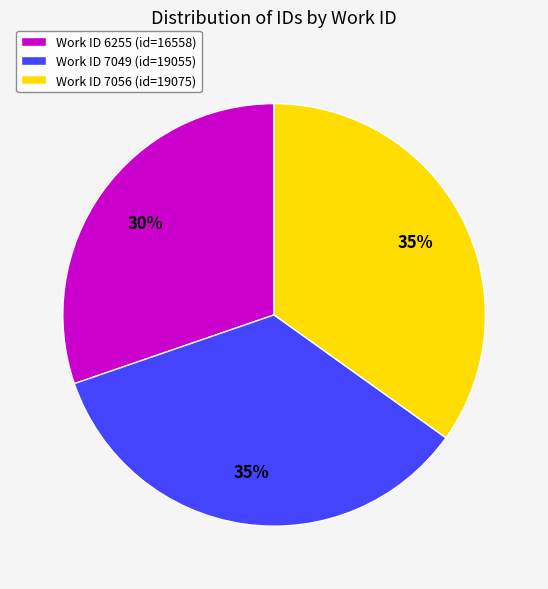

Which slice is the smallest?

Work ID 6255 (id=16558)